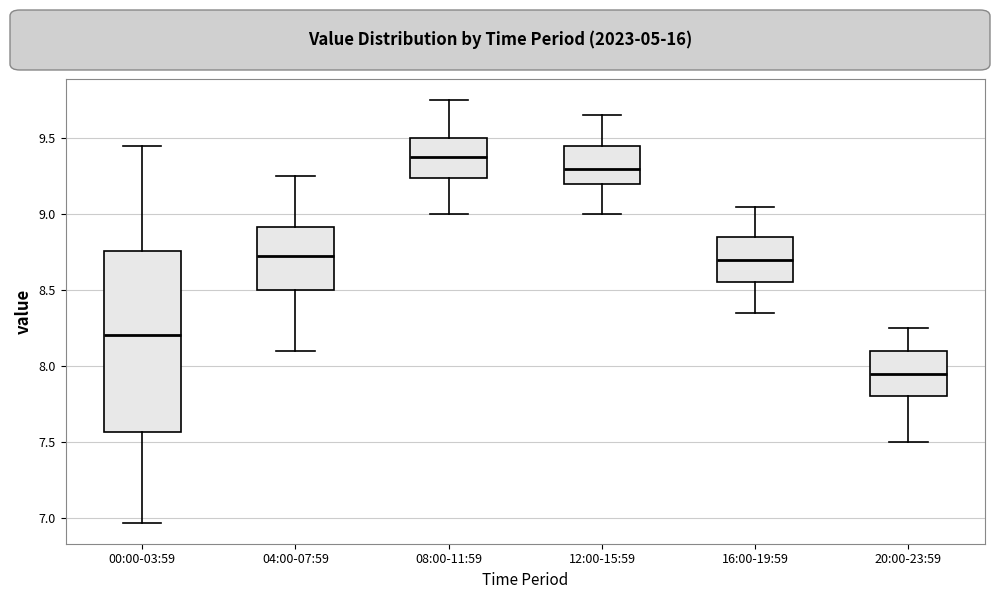

Which box is the tallest, from its lower edge to its upper edge?

00:00-03:59